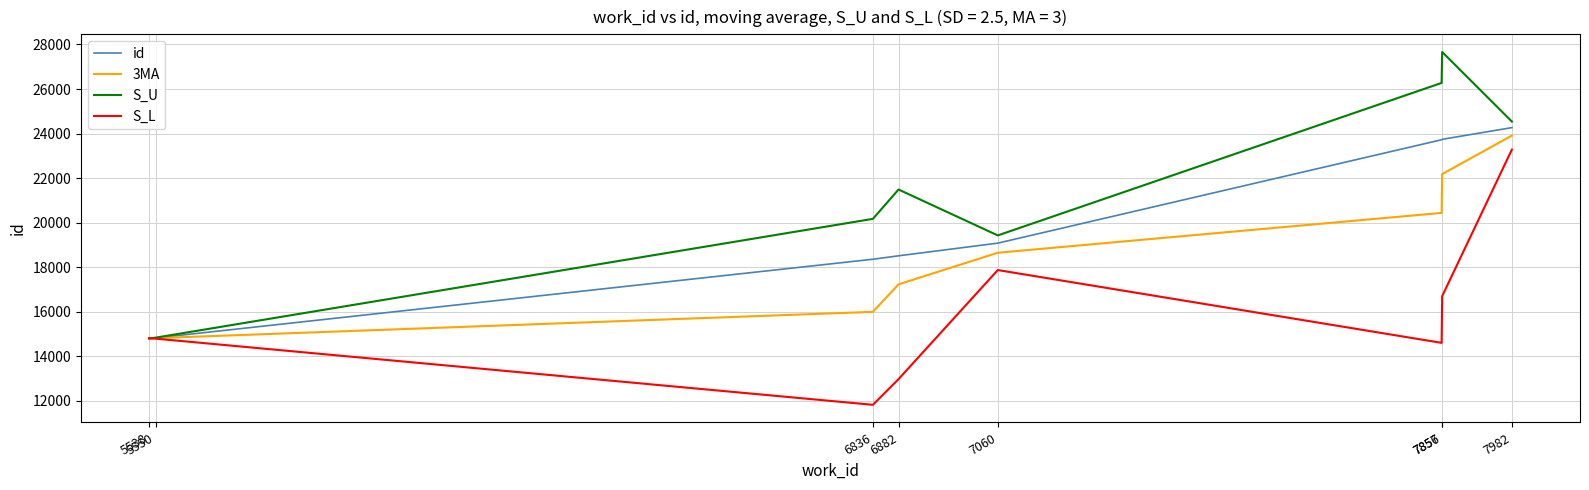

Is this an area chart (filled region under the line)?

No